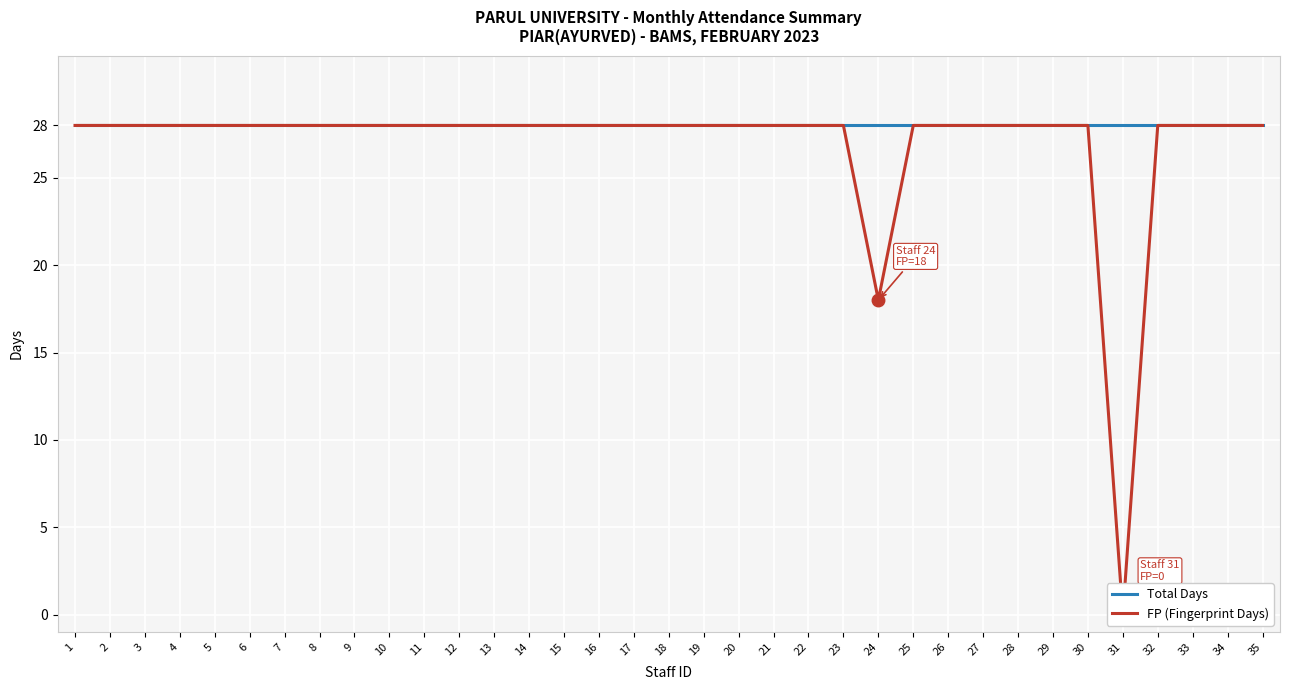

How many data points does each series have?

35